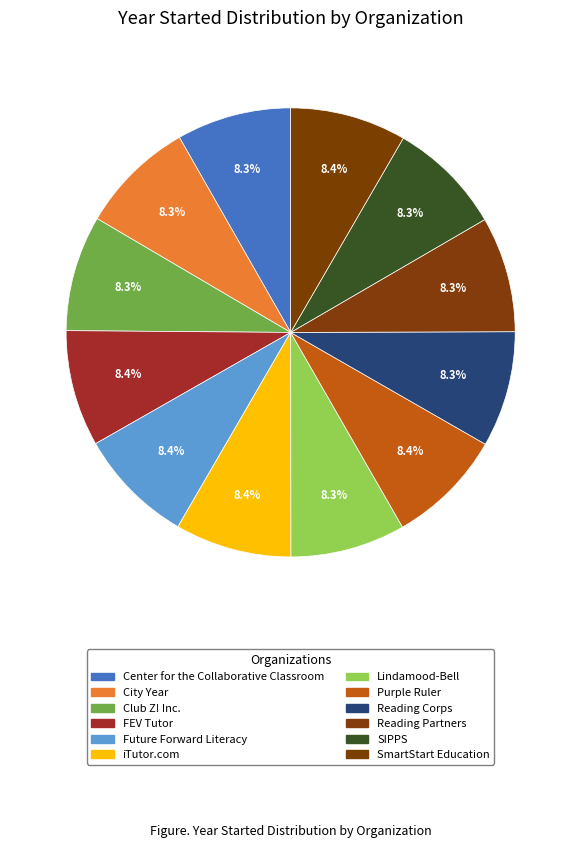

What is the smallest slice in the pie chart?

Center for the Collaborative Classroom